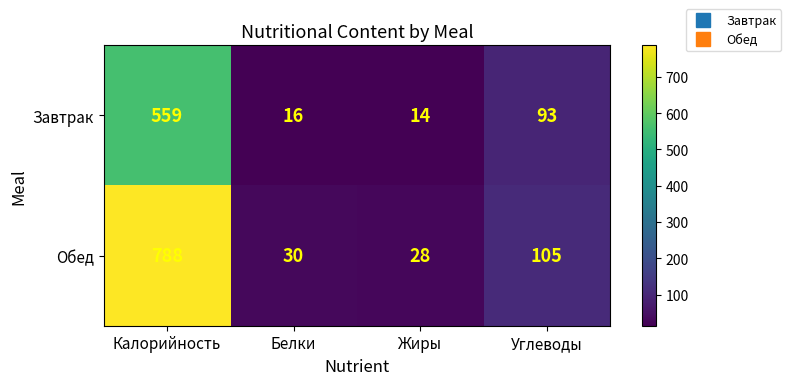

What is the sum of all Завтрак values?

682